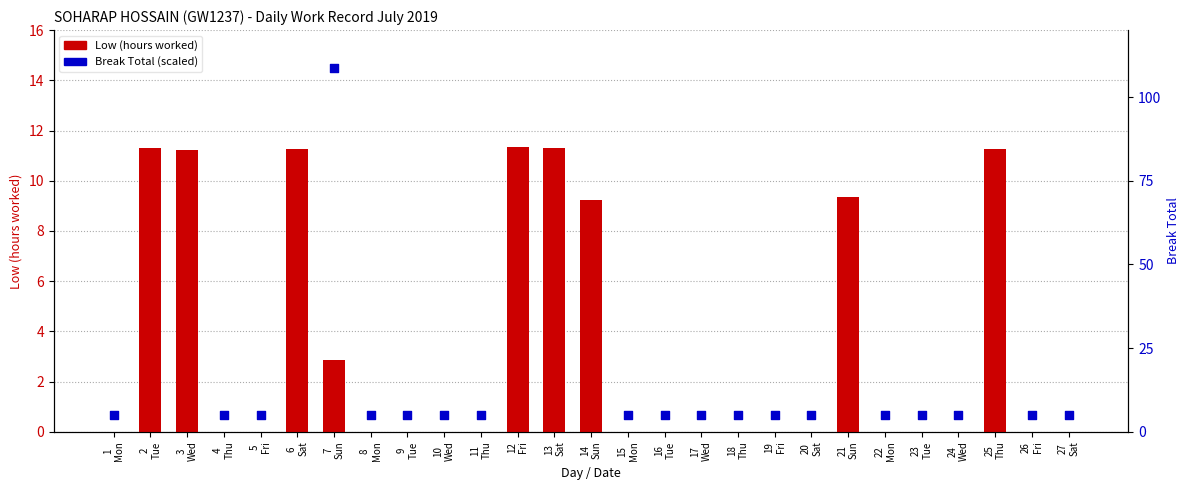

Which series contains the lowest Y value?

Low (hours worked)